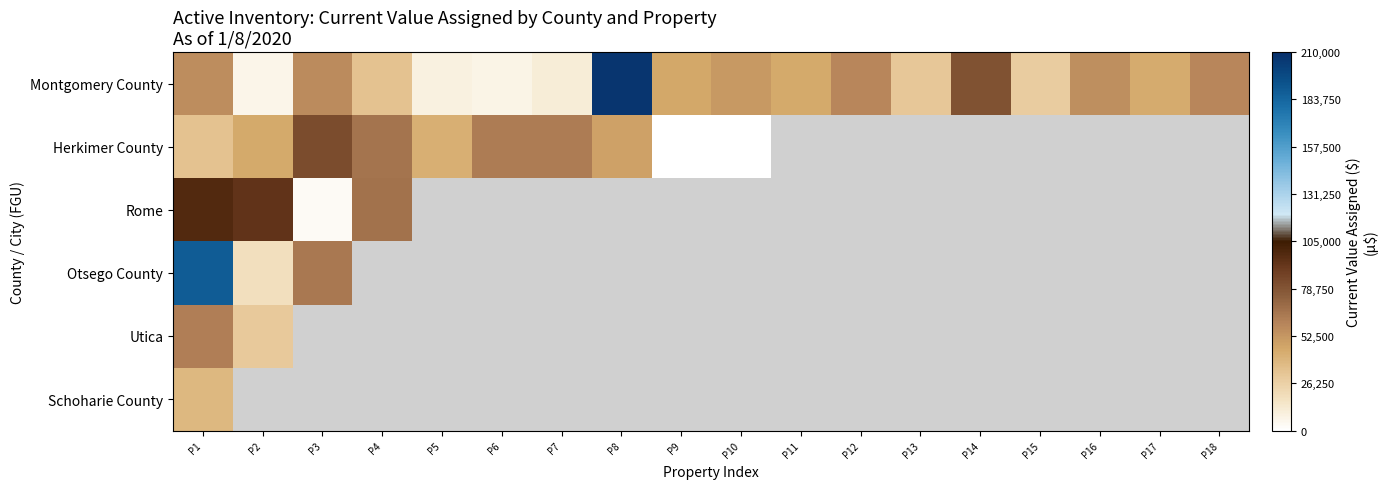

At which category is the sum across all series the highest?

P1